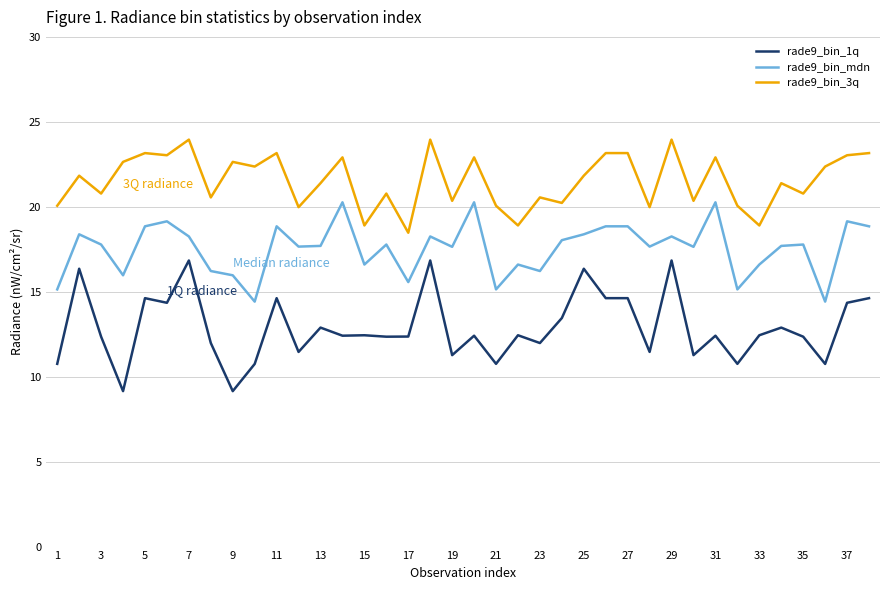

Which series has the largest total across all categories?

rade9_bin_3q